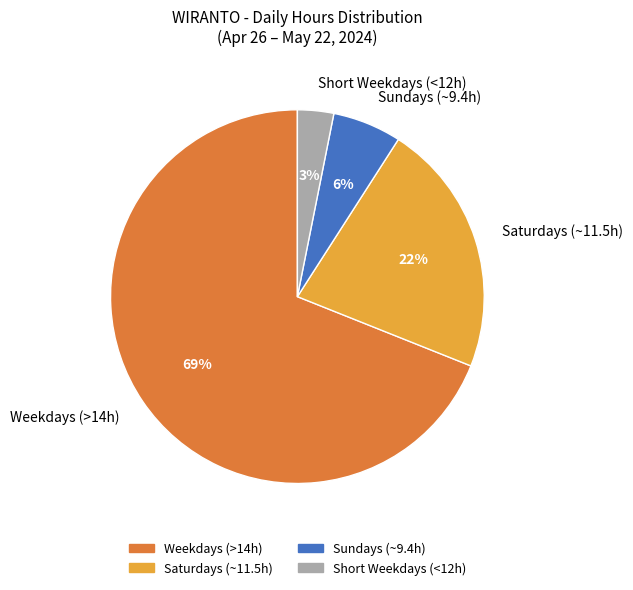

Do Short Weekdays (<12h) and Saturdays (~11.5h) together represent more than half of the pie?

No